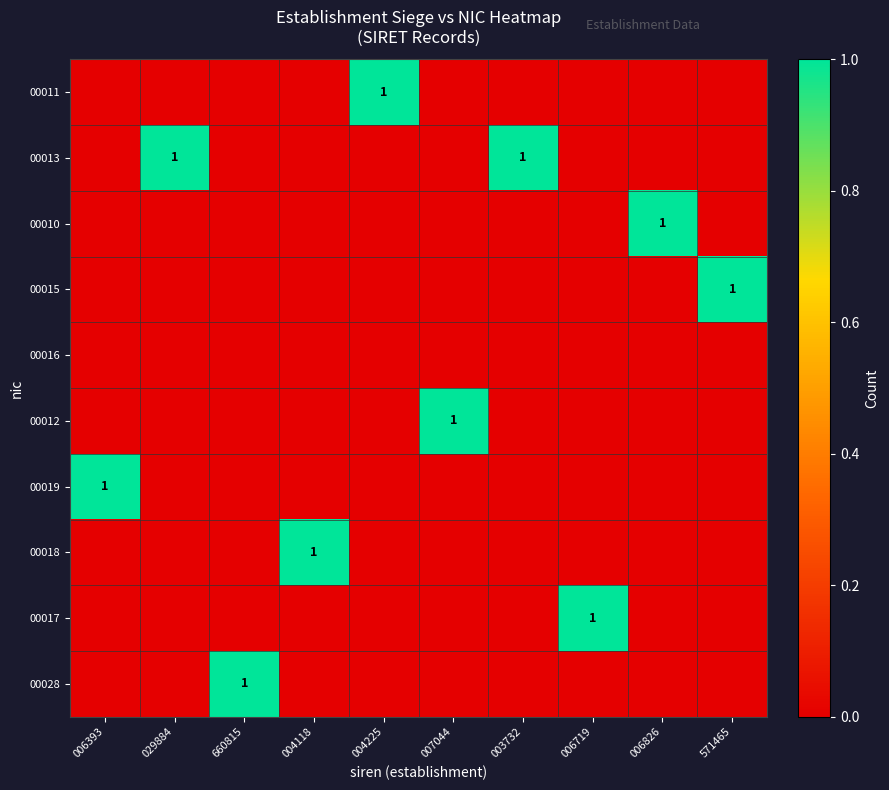

Is it true that 00010 equals 0 at 029884?

False